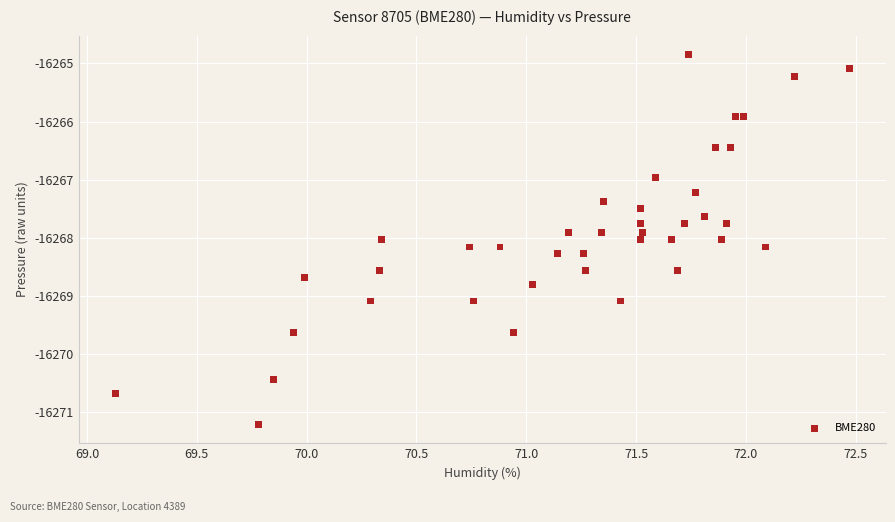

What is the range of X values (max minus min)?

3.3